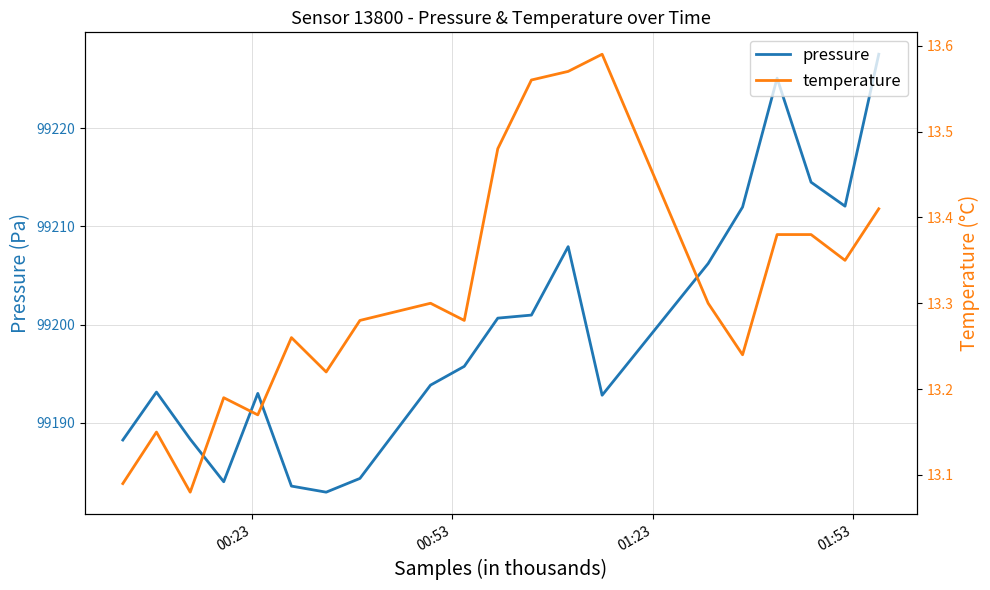

Does the chart display data point markers on the line(s)?

No